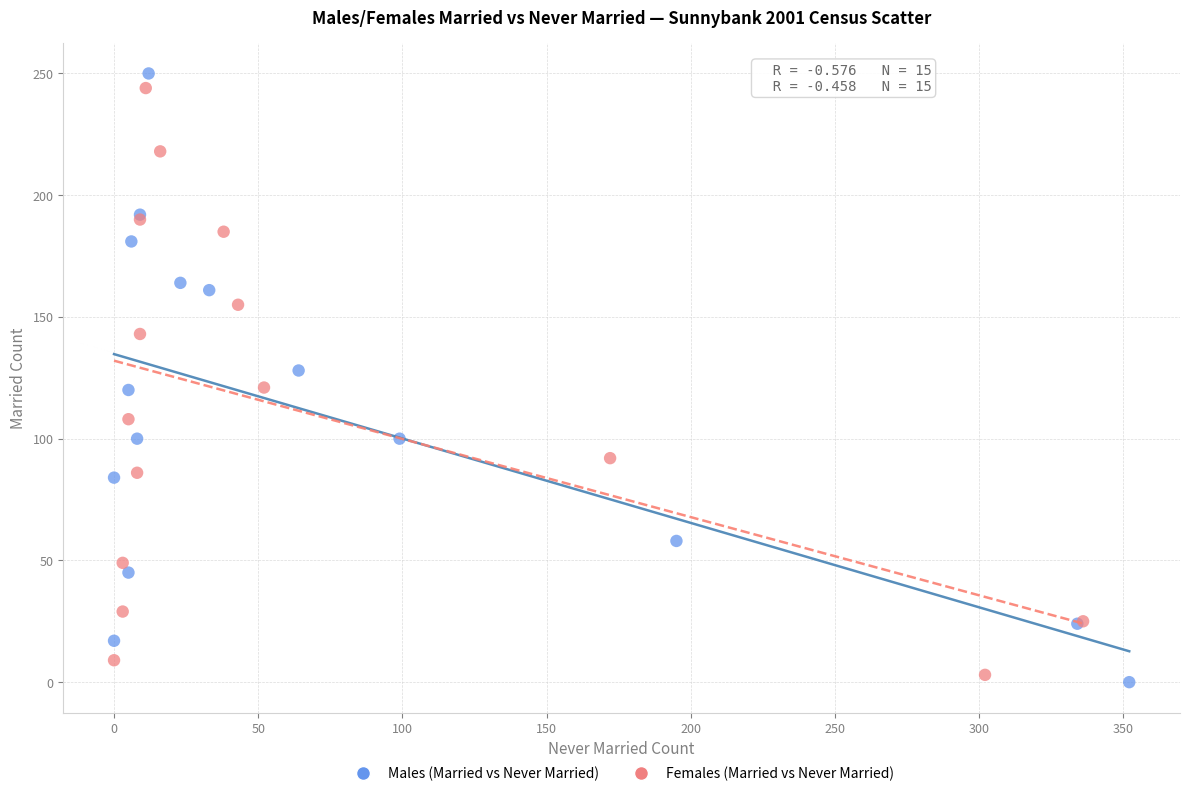

Which series has the widest spread of Y values?

Males (Married vs Never Married)